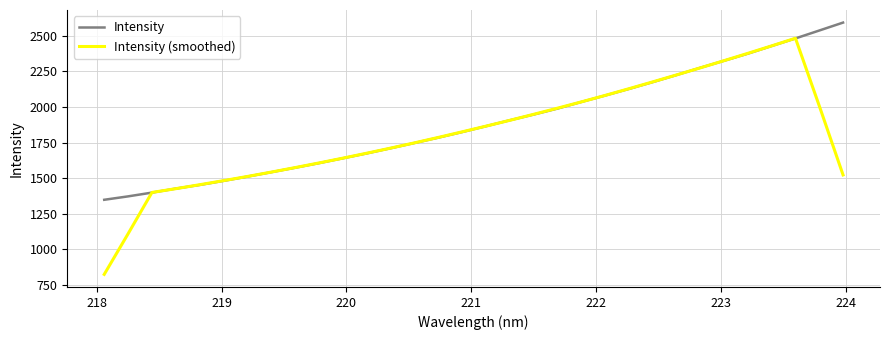

What is the greatest value displayed?

2593.7